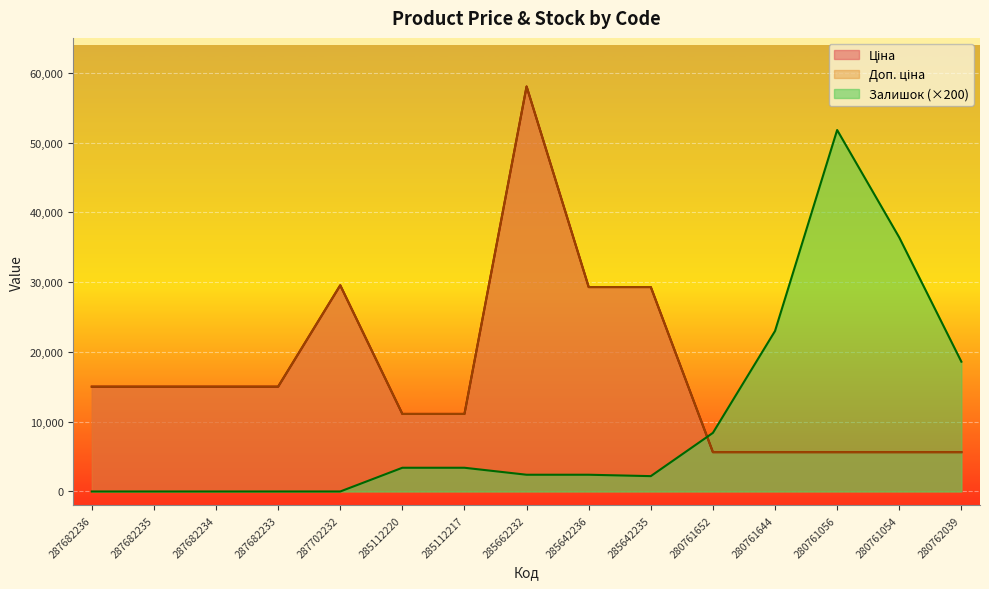

What position from the right is 280761652?

5